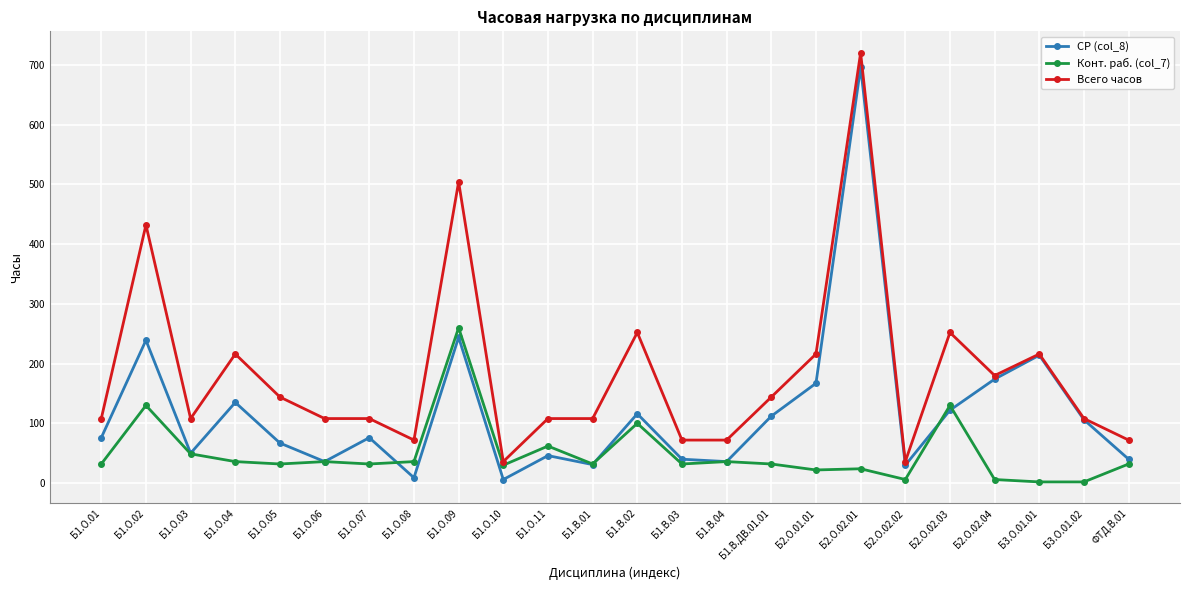

At which category is the sum across all series the highest?

Б2.О.02.01